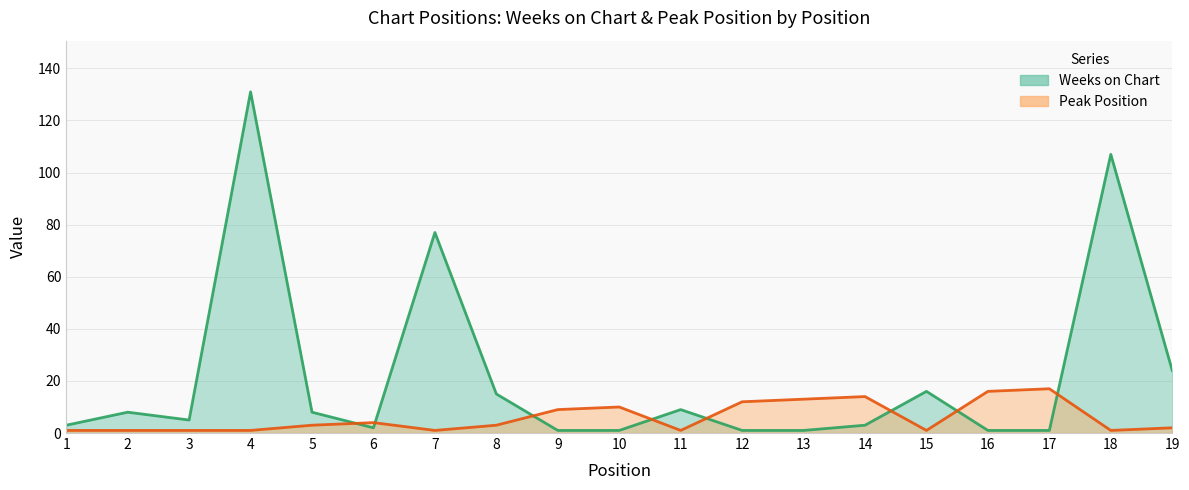

What are all the series names shown in the legend?

Weeks on Chart, Peak Position